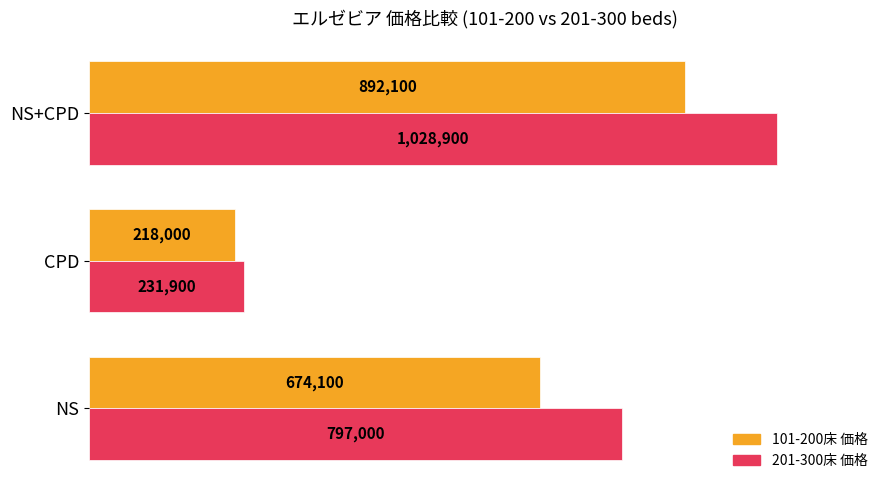

The col_5 (201-300床) series shows 218026 at NS. True or false?

False